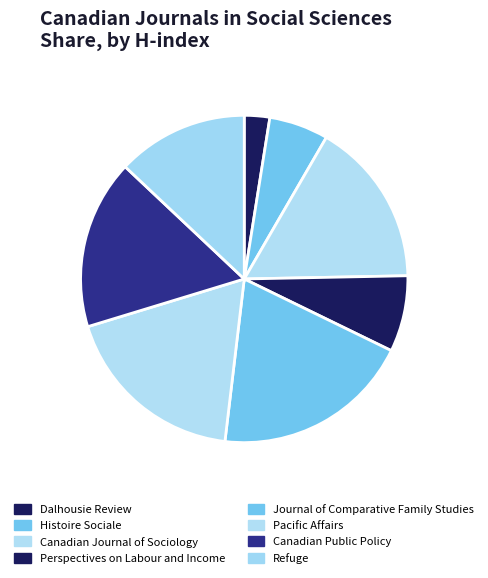

Is it true that Pacific Affairs is 32% of the pie?

False